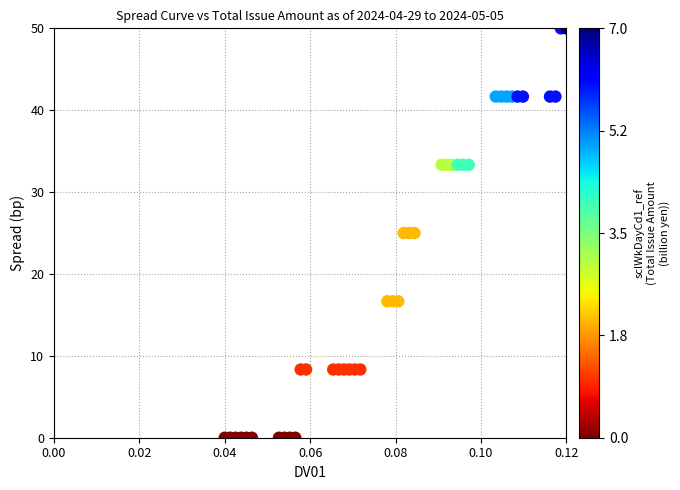

What is the range of Y values (max minus min)?

50.0